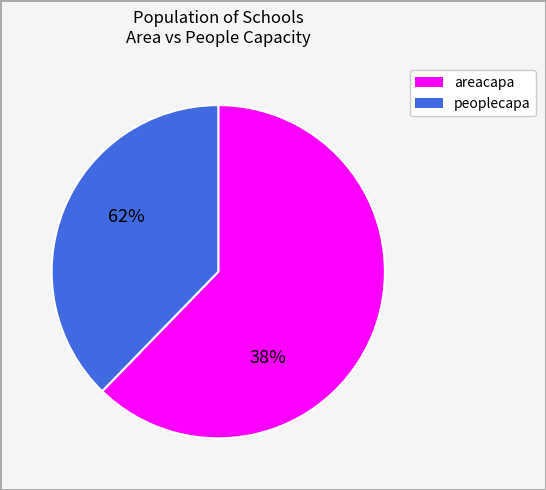

Is there any slice that represents more than half of the pie?

Yes